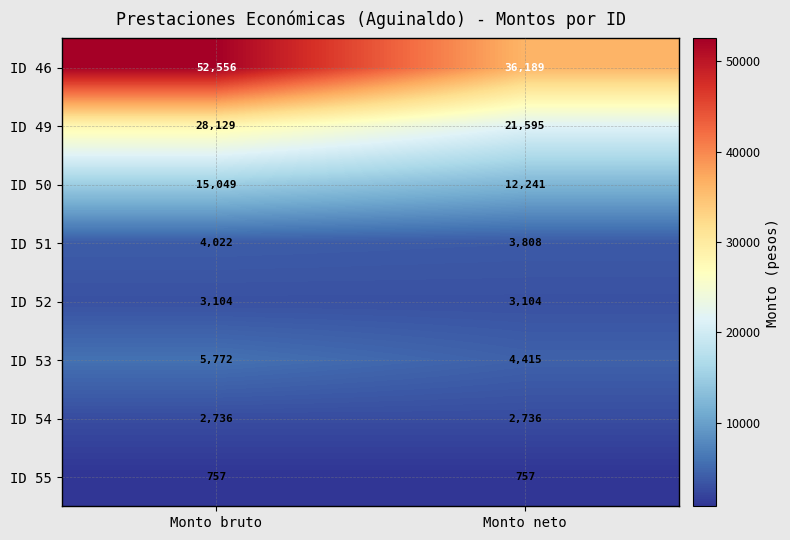

Reading right to left, list all the values displayed in this chart.

ID 46: Monto neto=36189	Monto bruto=52556
ID 49: Monto neto=21595	Monto bruto=28129
ID 50: Monto neto=12241	Monto bruto=15049
ID 51: Monto neto=3808	Monto bruto=4022
ID 52: Monto neto=3104	Monto bruto=3104
ID 53: Monto neto=4415	Monto bruto=5772
ID 54: Monto neto=2736	Monto bruto=2736
ID 55: Monto neto=757	Monto bruto=757